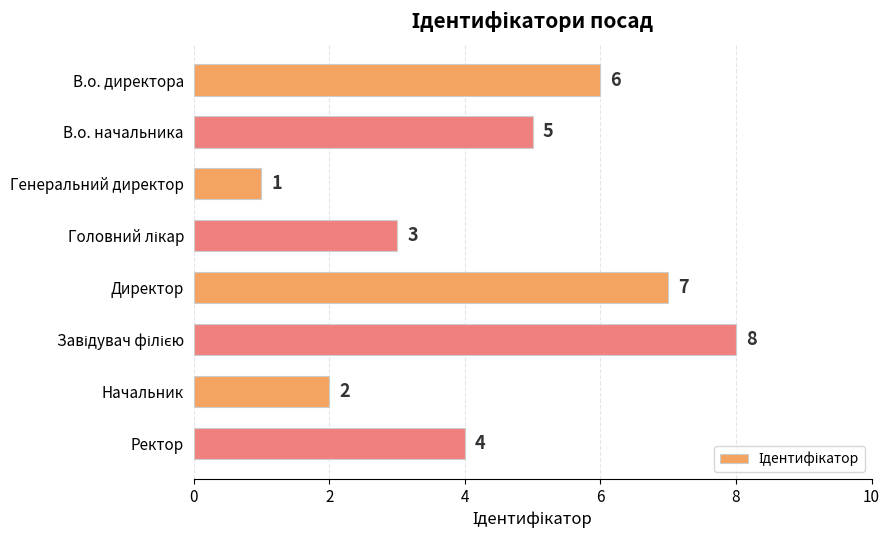

Does the chart contain any negative values?

No